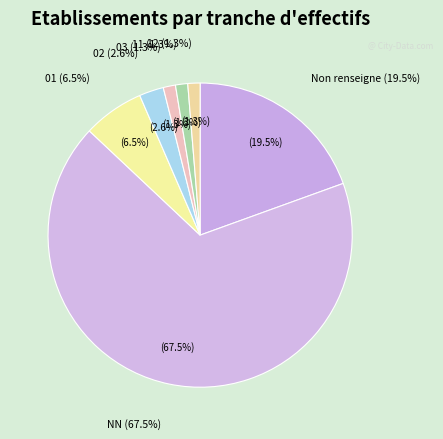

Combined, do  and NN account for over 50%?

Yes